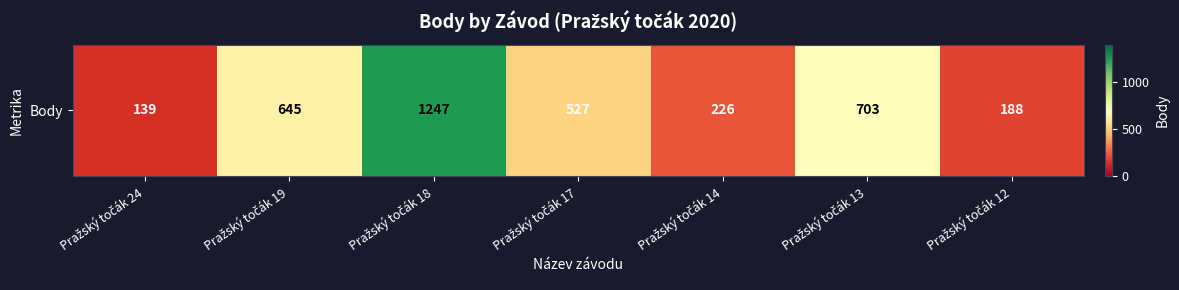

How many distinct data groups are displayed?

1